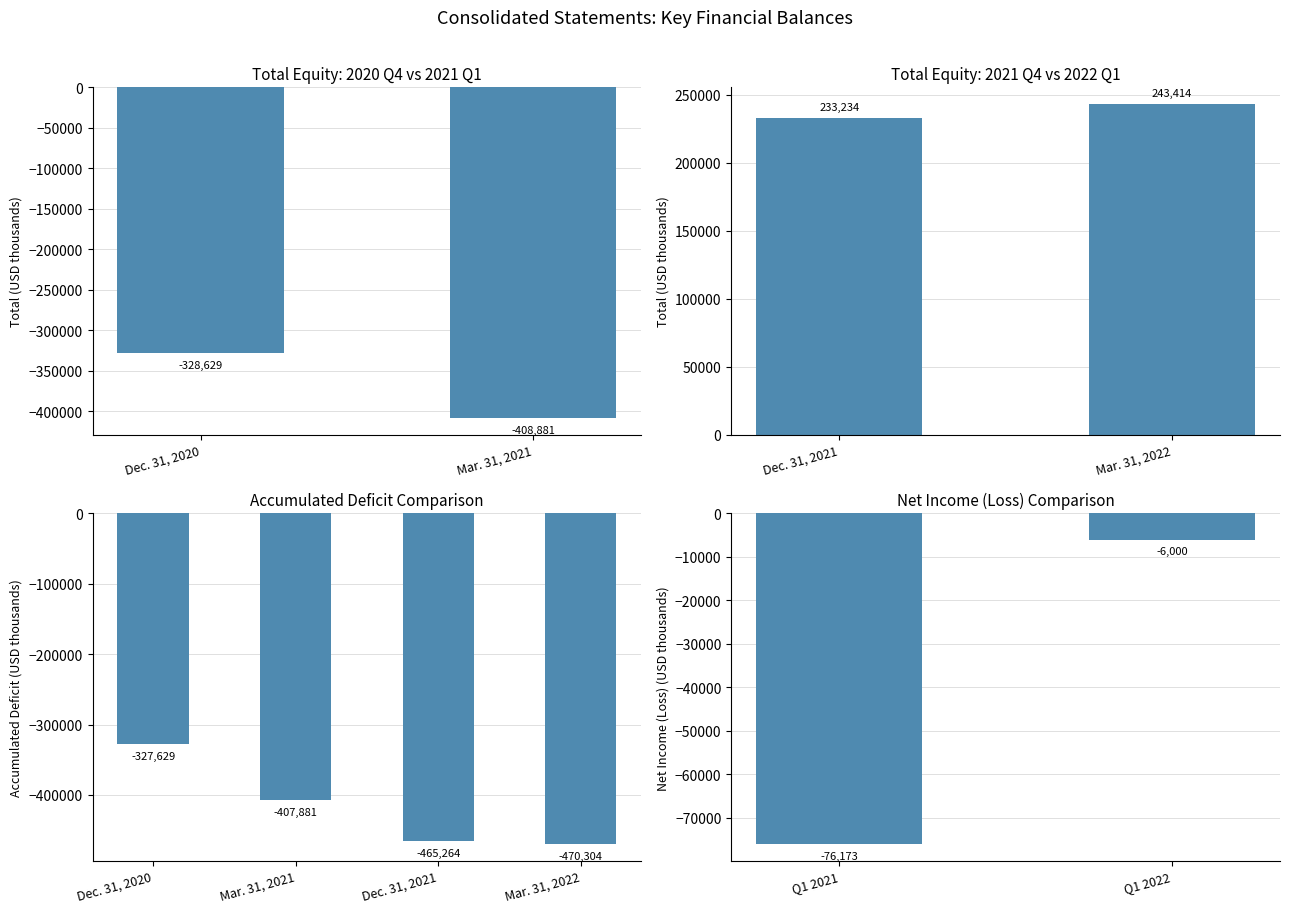

What is the sum of the values at Balances at Mar. 31, 2021 and Balances at Mar. 31, 2022?

-165467